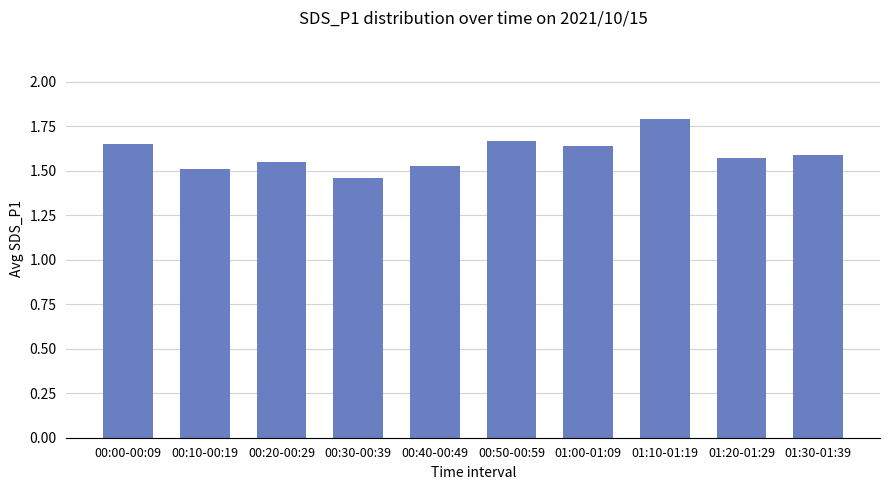

How many categories are shown in the chart?

10